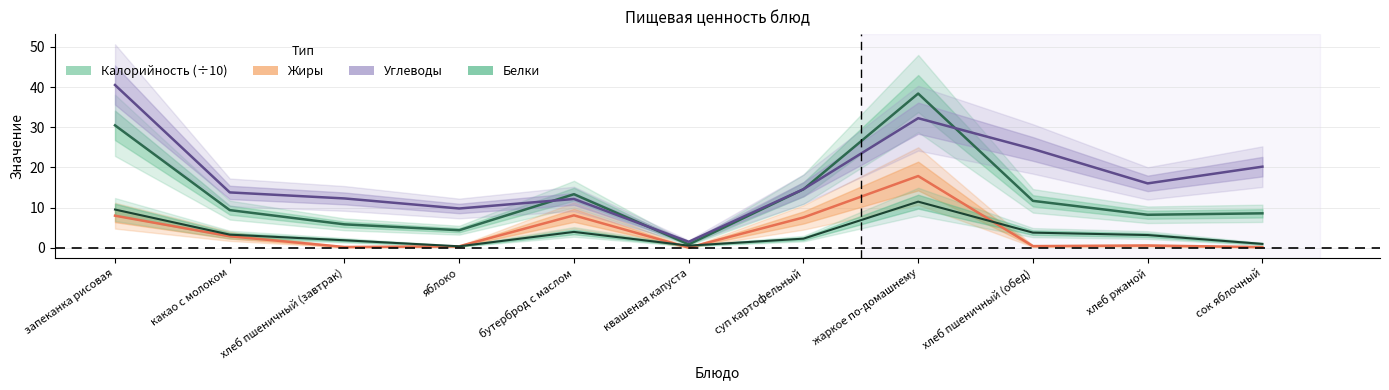

Is it true that Углеводы equals 7.3 at какао с молоком?

False